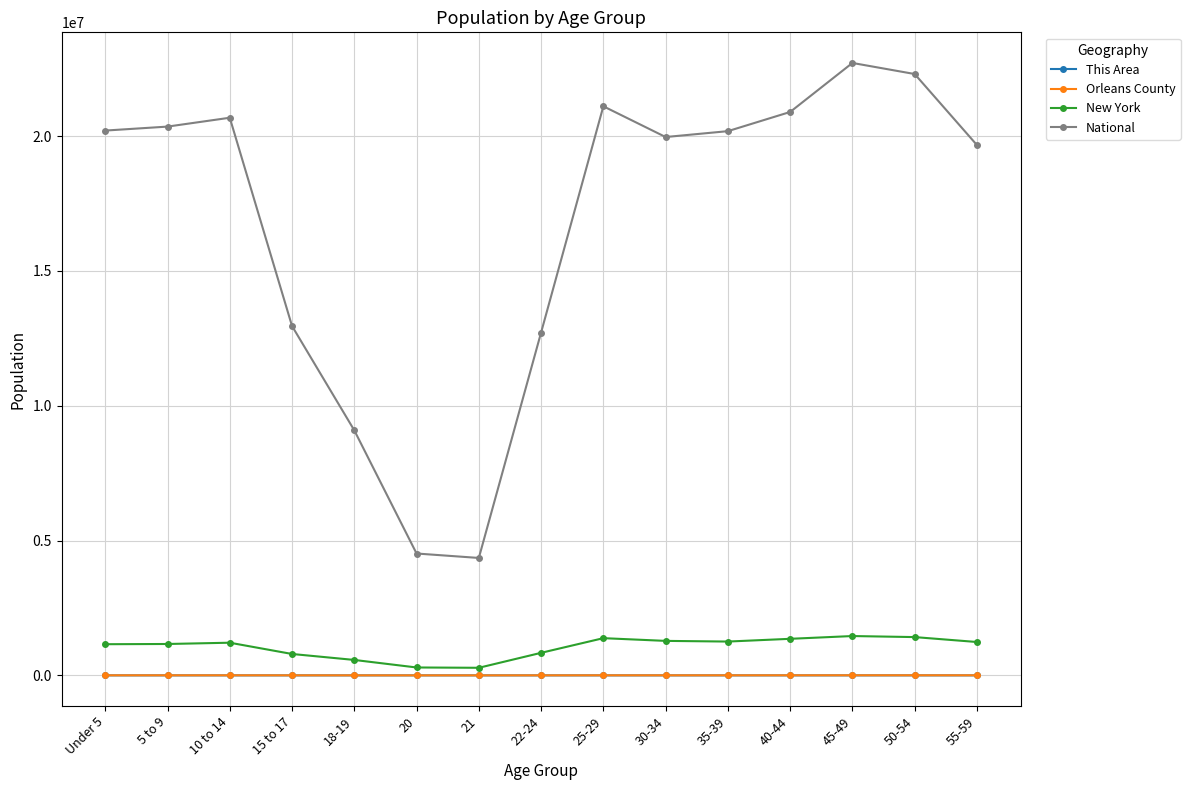

What is the approximate value of This Area at 50-54, to the nearest 50?

150